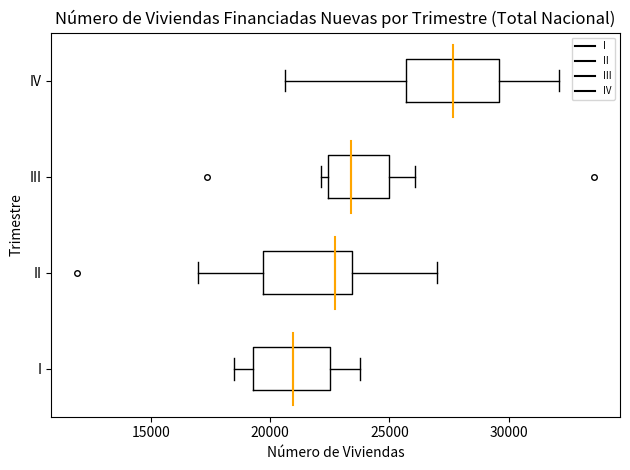

Which box's median line is the furthest to the right?

IV